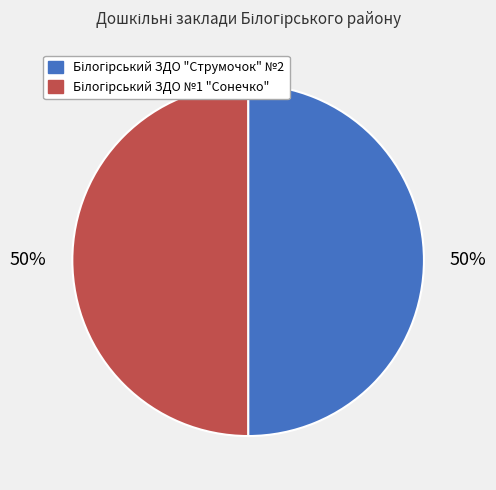

To the nearest percent, what is the average slice percentage?

50%